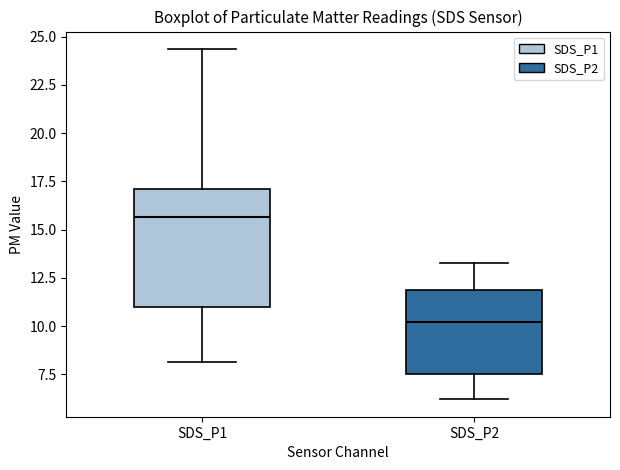

Where does the lower whisker of the box for SDS_P1 end on the y-axis? The values are not printed on the chart, so give them approximately, as read against the axis.

8.0